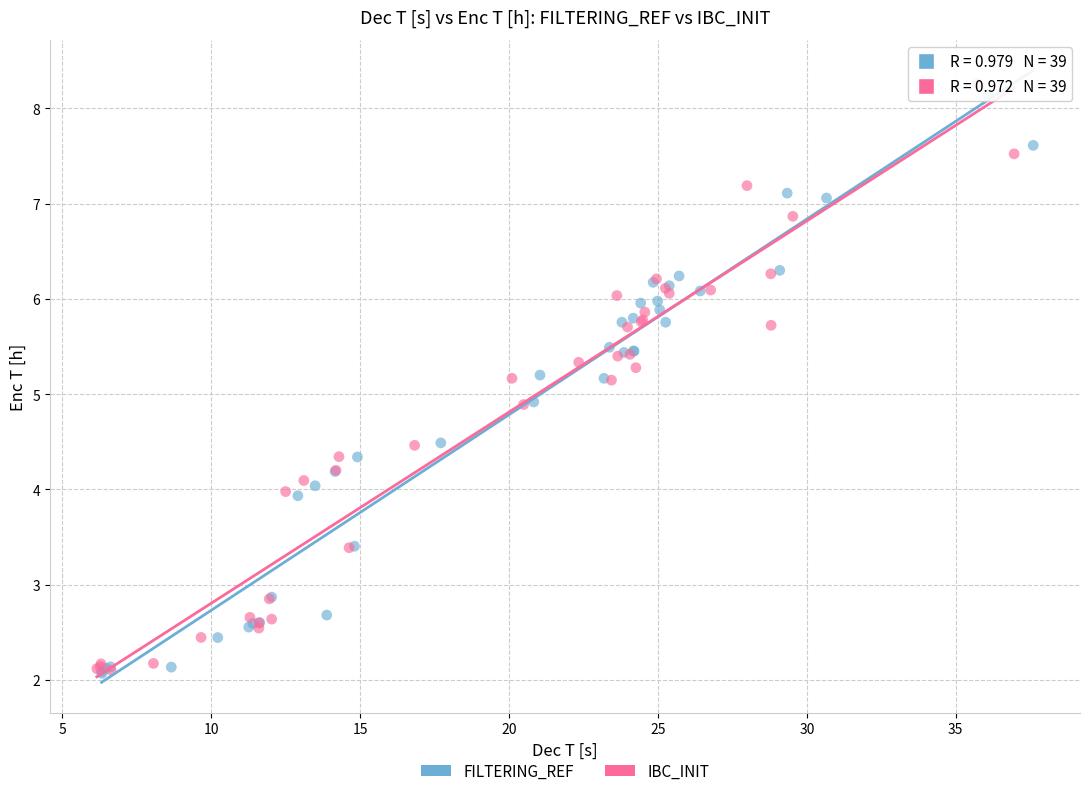

Which series has the widest spread of Y values?

IBC_INIT